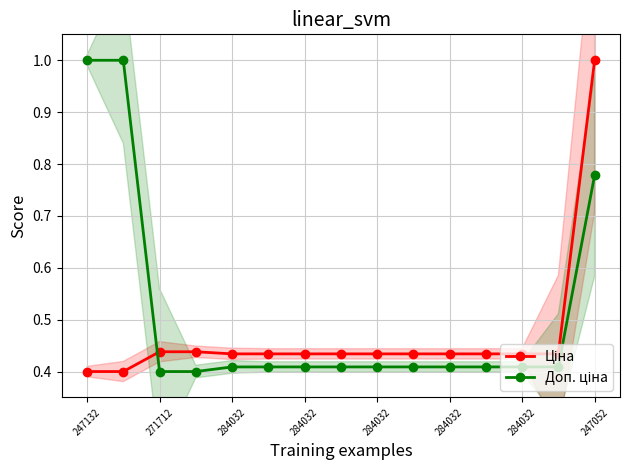

Which series has the widest spread of values?

Ціна